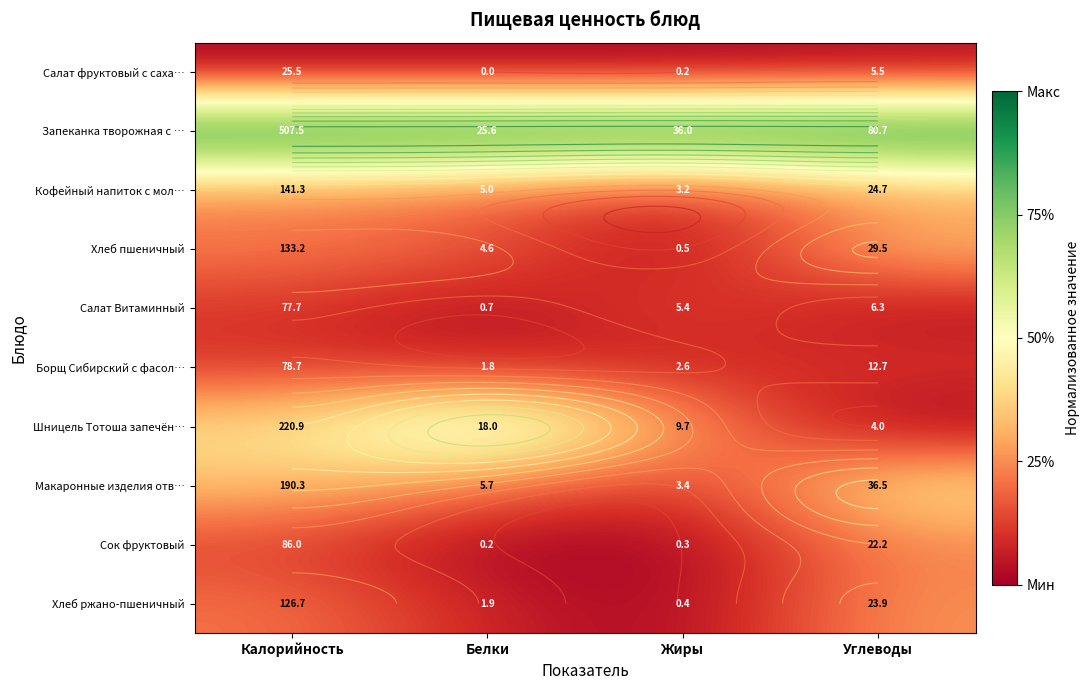

The Борщ Сибирский с фасол… series shows 0.1 at Калорийность. True or false?

False